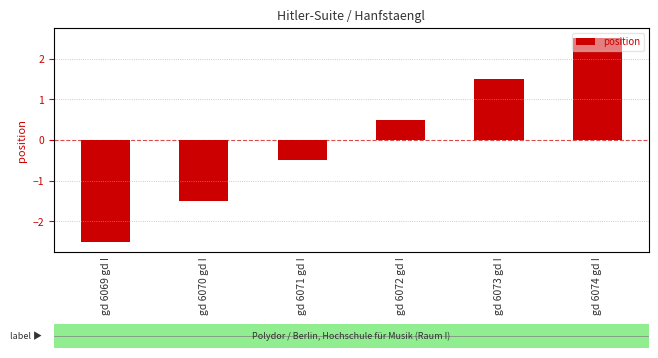

What is the change in value from gd 6072 gd I to gd 6073 gd I?

+1.0